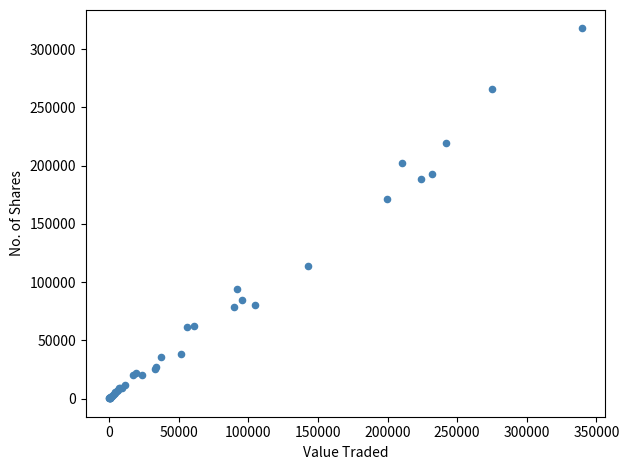

What Y value in the scatter plot is closest to 159017?

171221